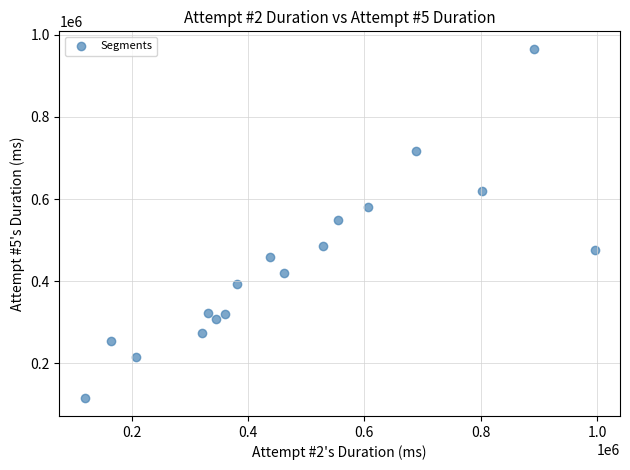

What is the range of X values (max minus min)?

876230